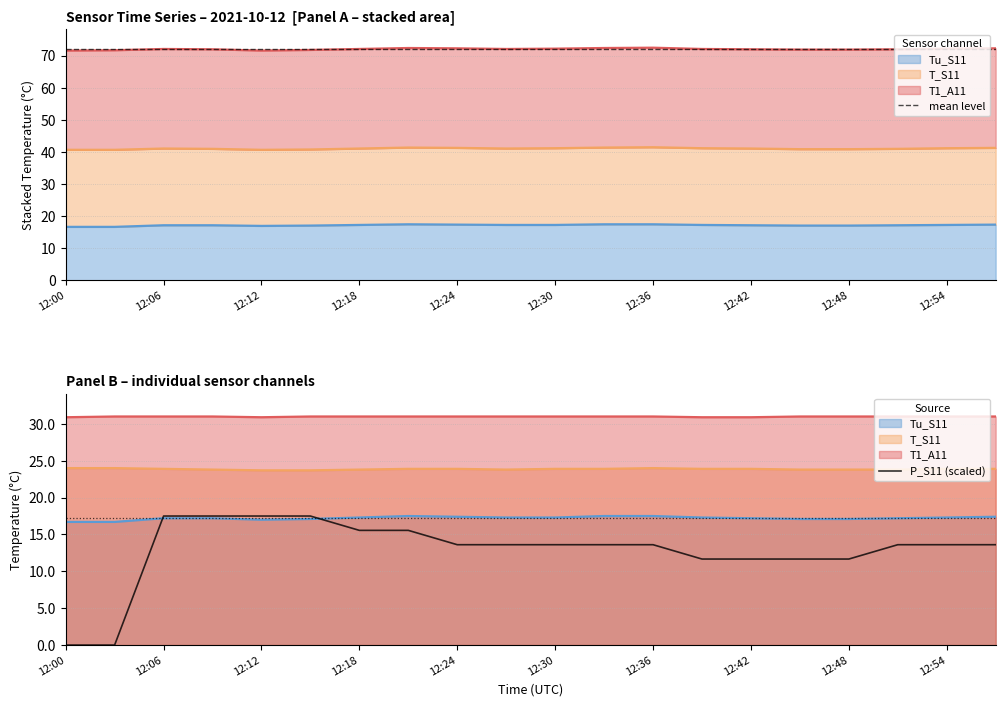

How many lines are shown in the chart?

3